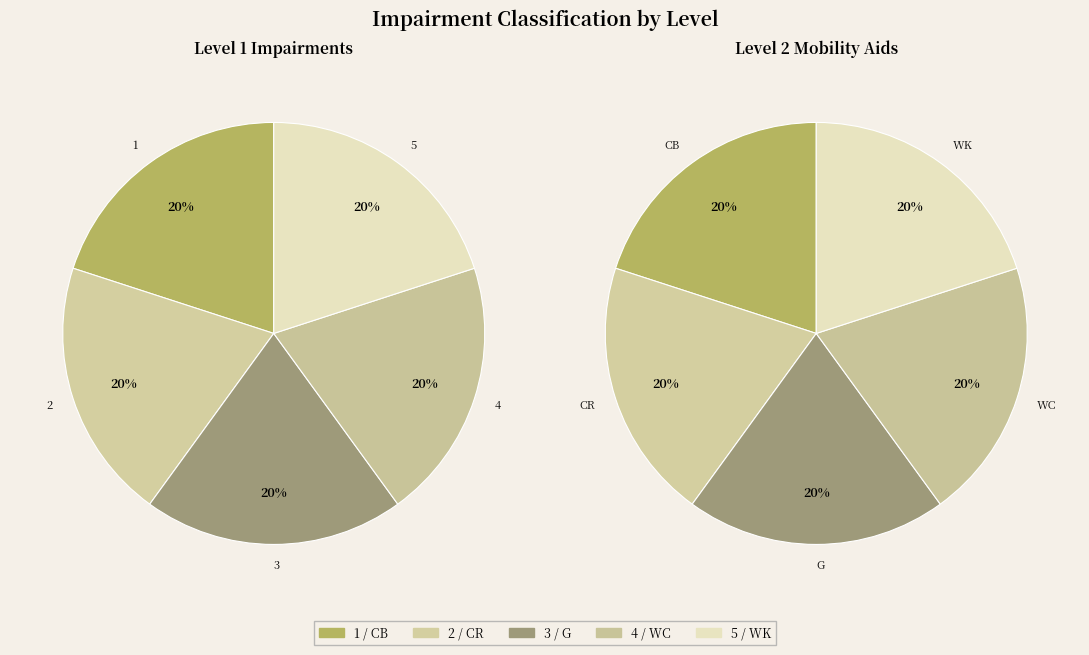

Rank the series at 0 from lowest to highest value.

Level 1, Level 2